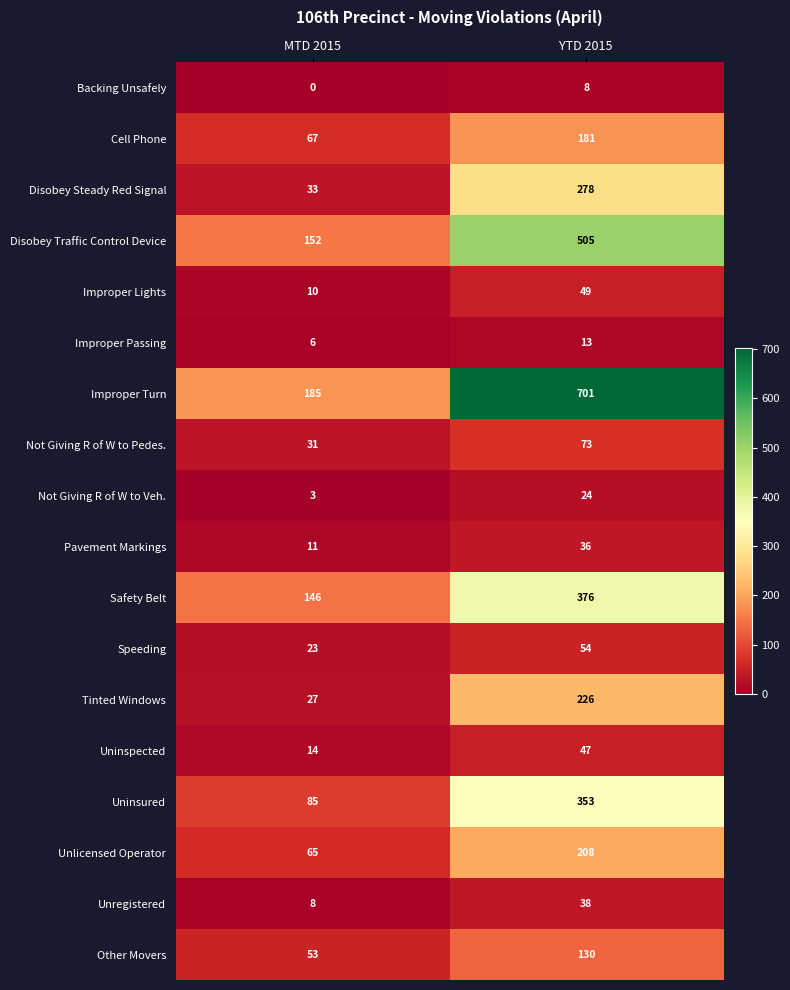

True or false: Unregistered has a value of 8 at MTD 2015.

True